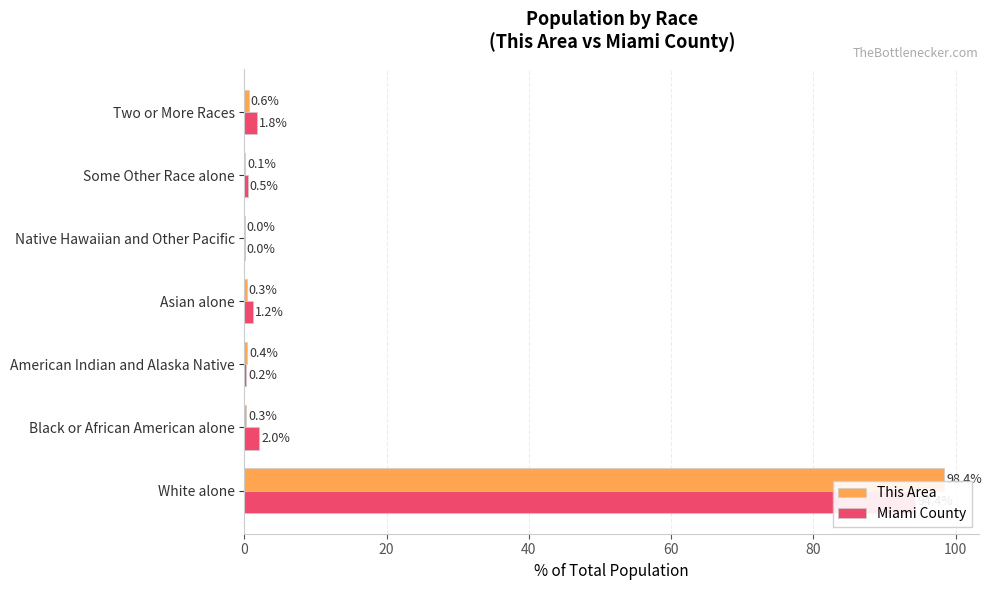

How many groups of bars are there?

7